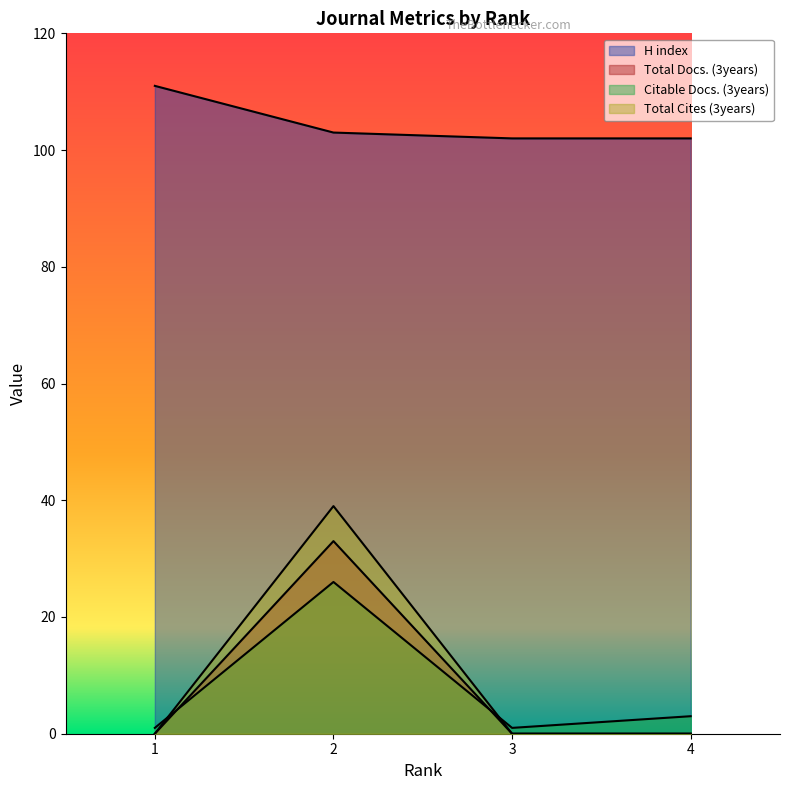

What is the difference between the highest and lowest values at 1?

111